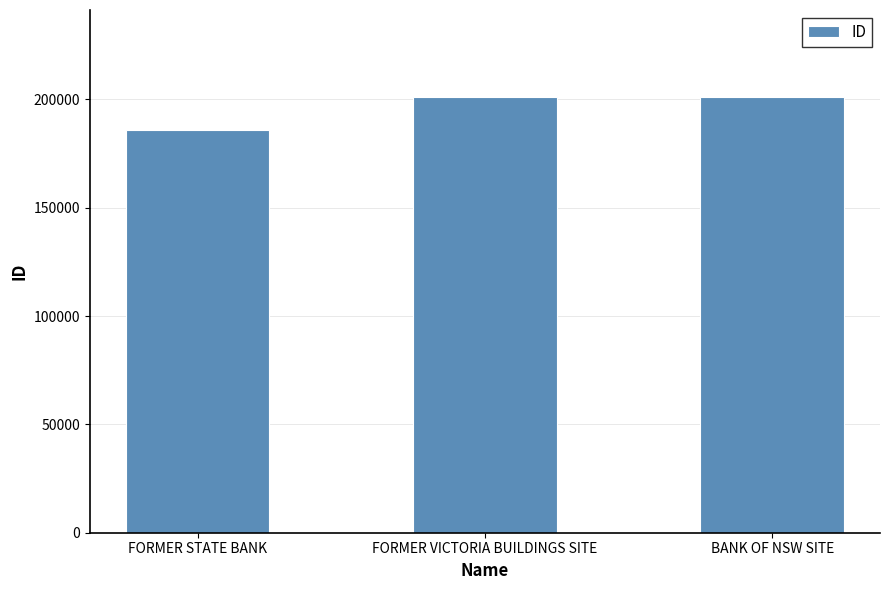

Is it true that the value at FORMER VICTORIA BUILDINGS SITE is 347961?

False